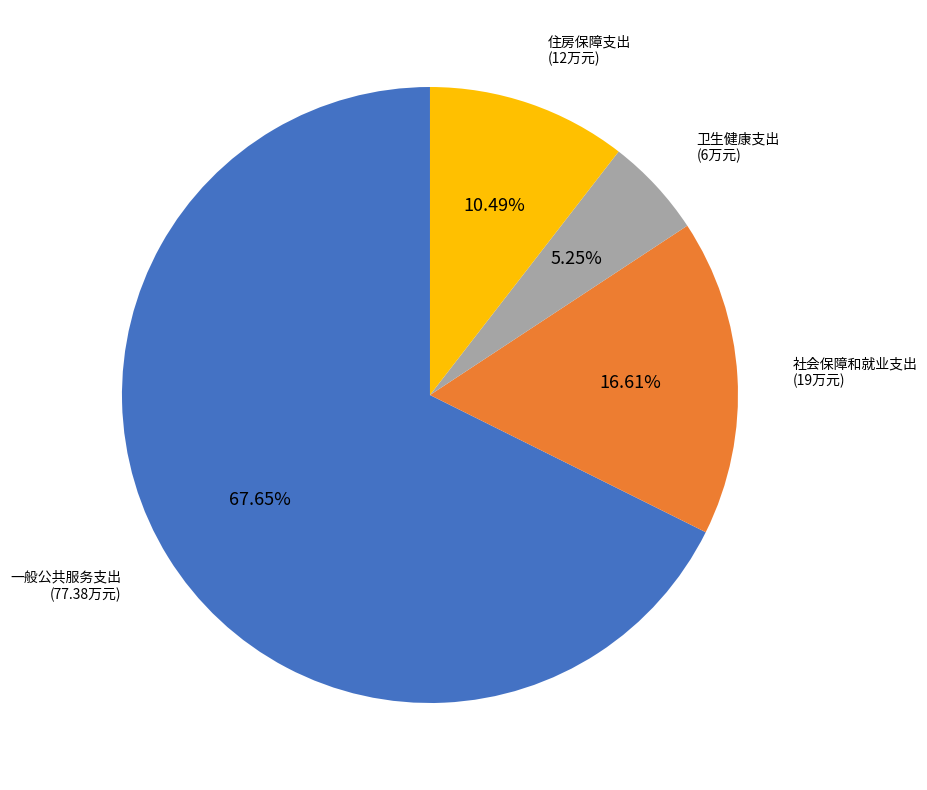

Count the number of slices in the pie.

4